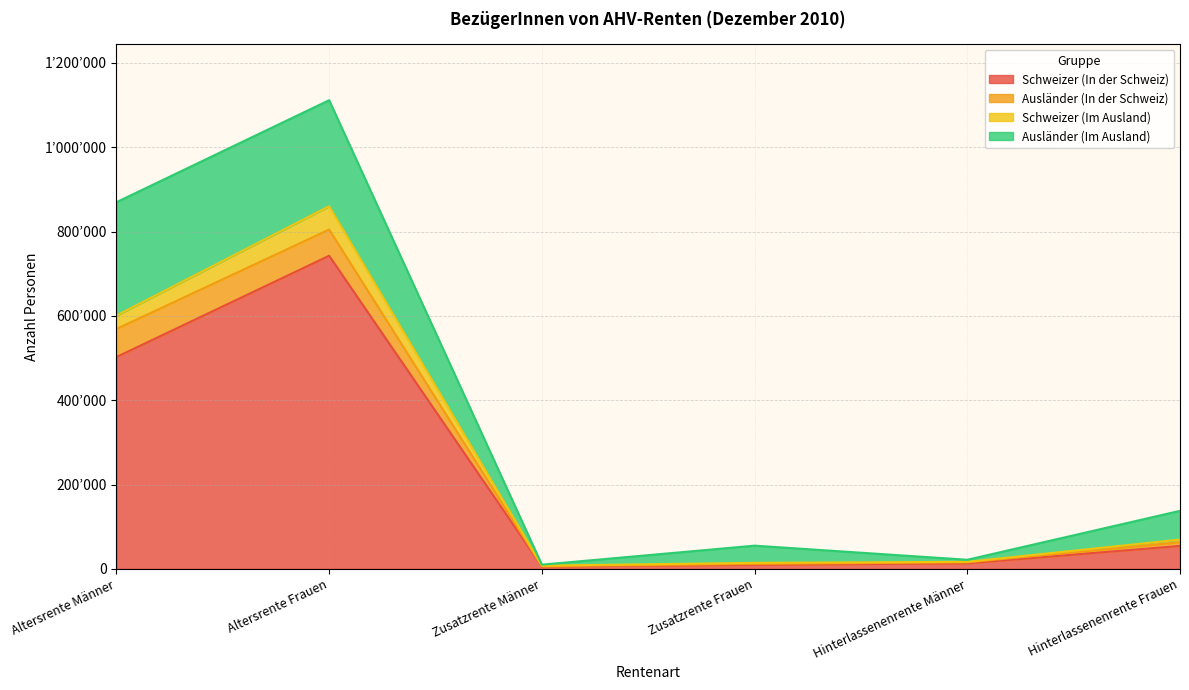

What are all the series names shown in the legend?

Schweizer (In der Schweiz), Ausländer (In der Schweiz), Schweizer (Im Ausland), Ausländer (Im Ausland)